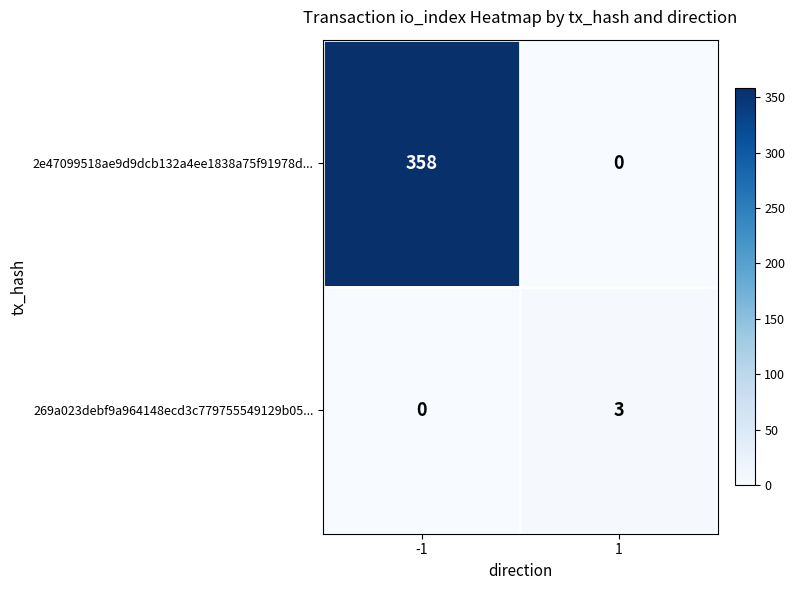

Which label corresponds to the largest value in the chart?

-1